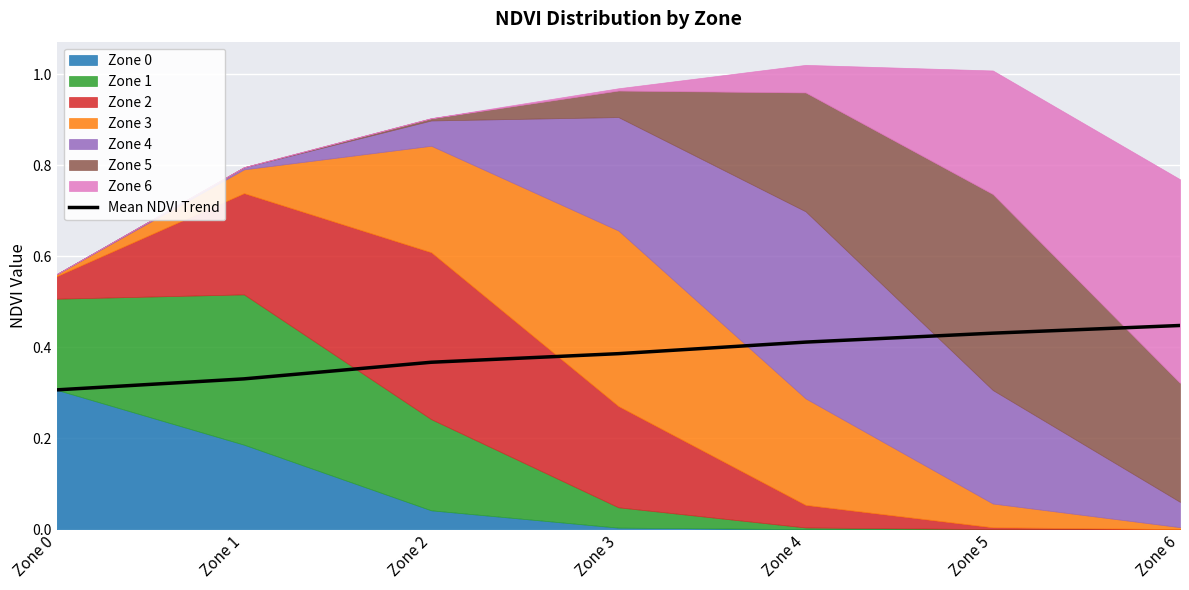

True or false: Mean NDVI Trend has a value of 0.2 at Zone 4.

False